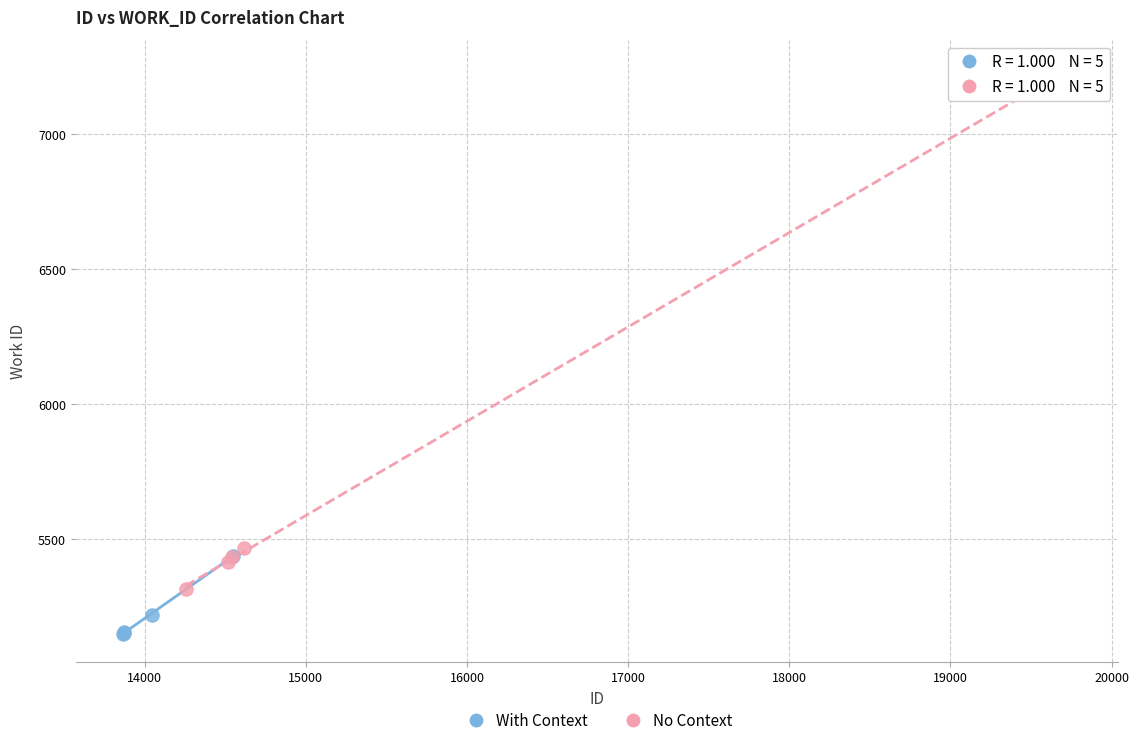

Which series reaches the minimum Y coordinate?

With Context